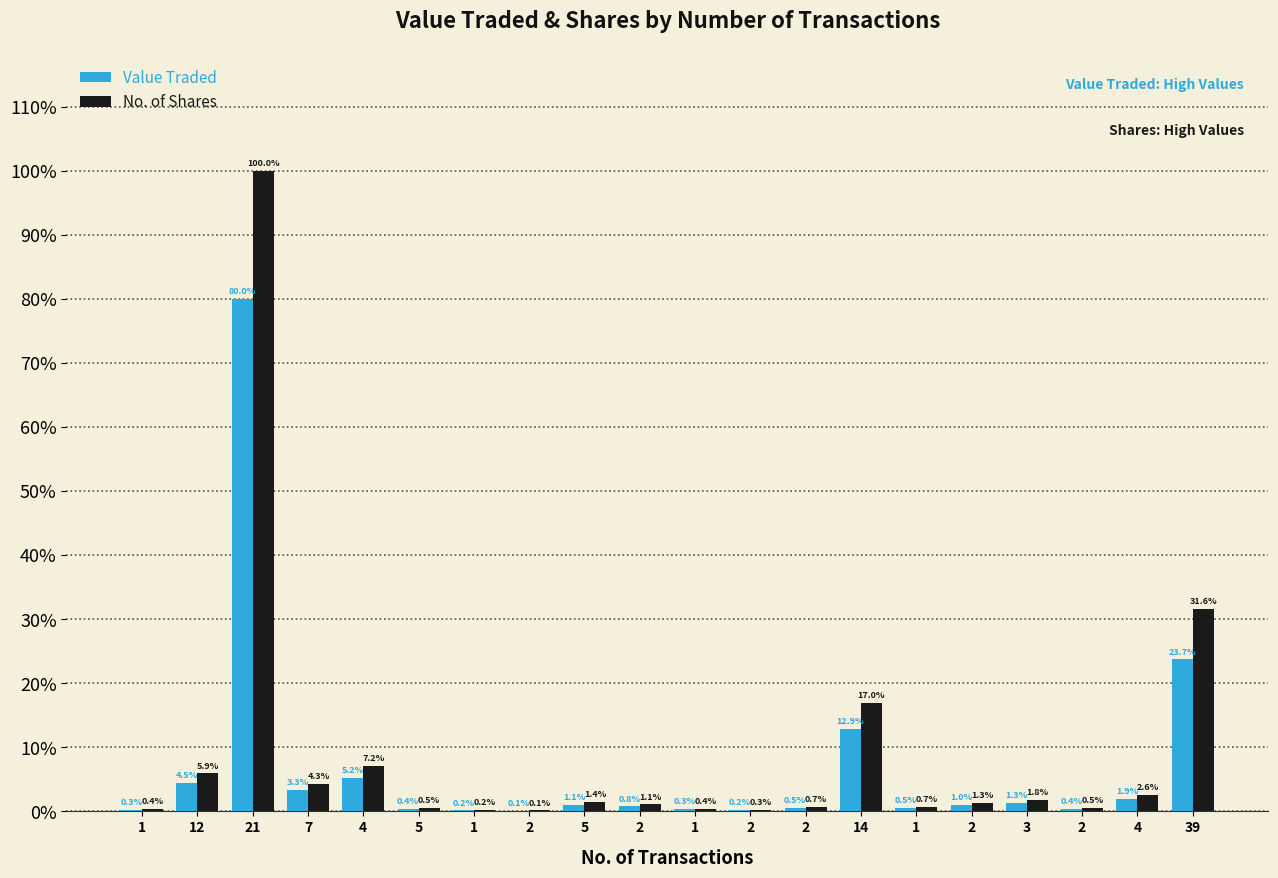

The value of Value Traded at 2 is 371. True or false?

True